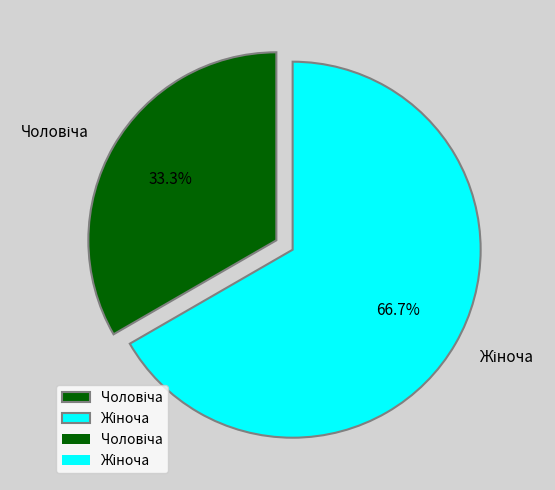

Is there a majority slice in this chart?

Yes